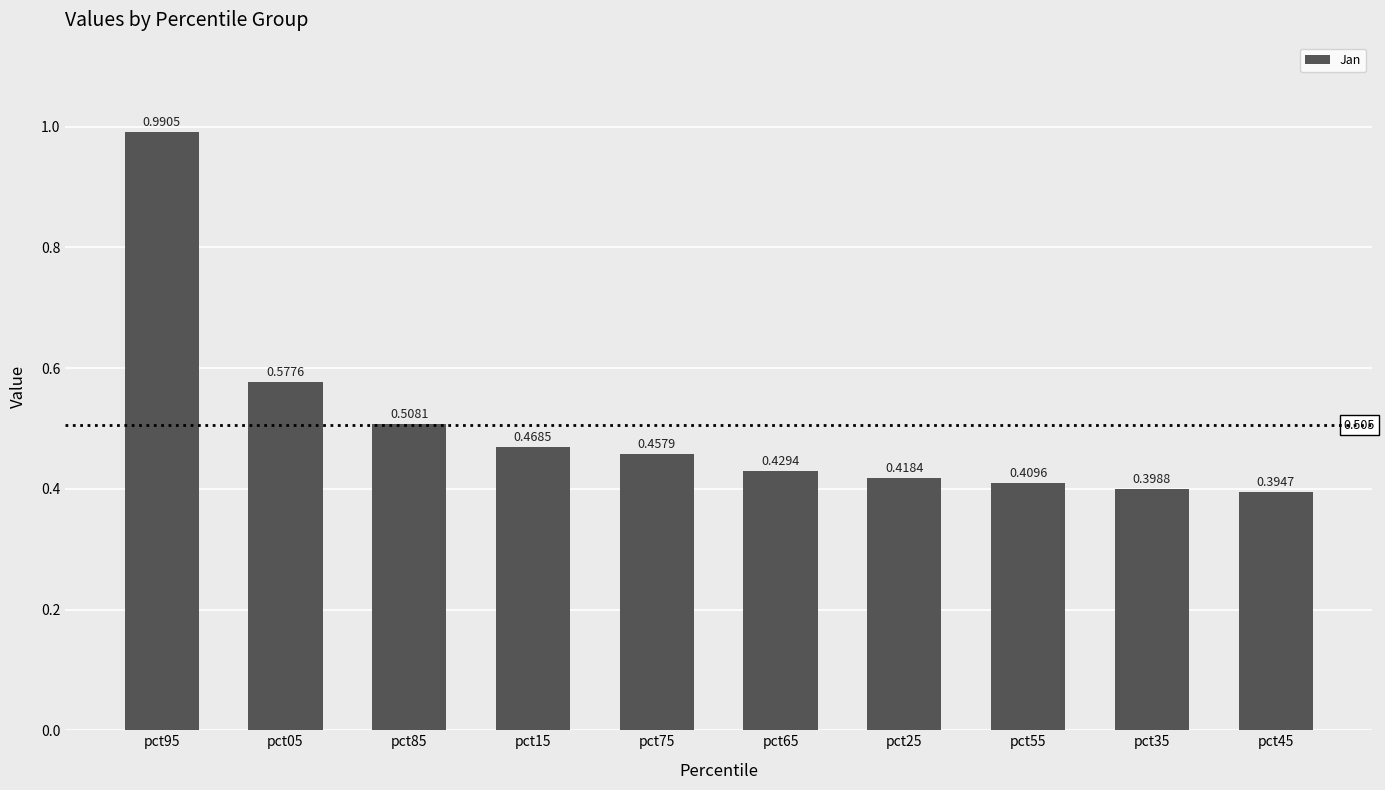

Which category has the lowest value across all series?

pct45